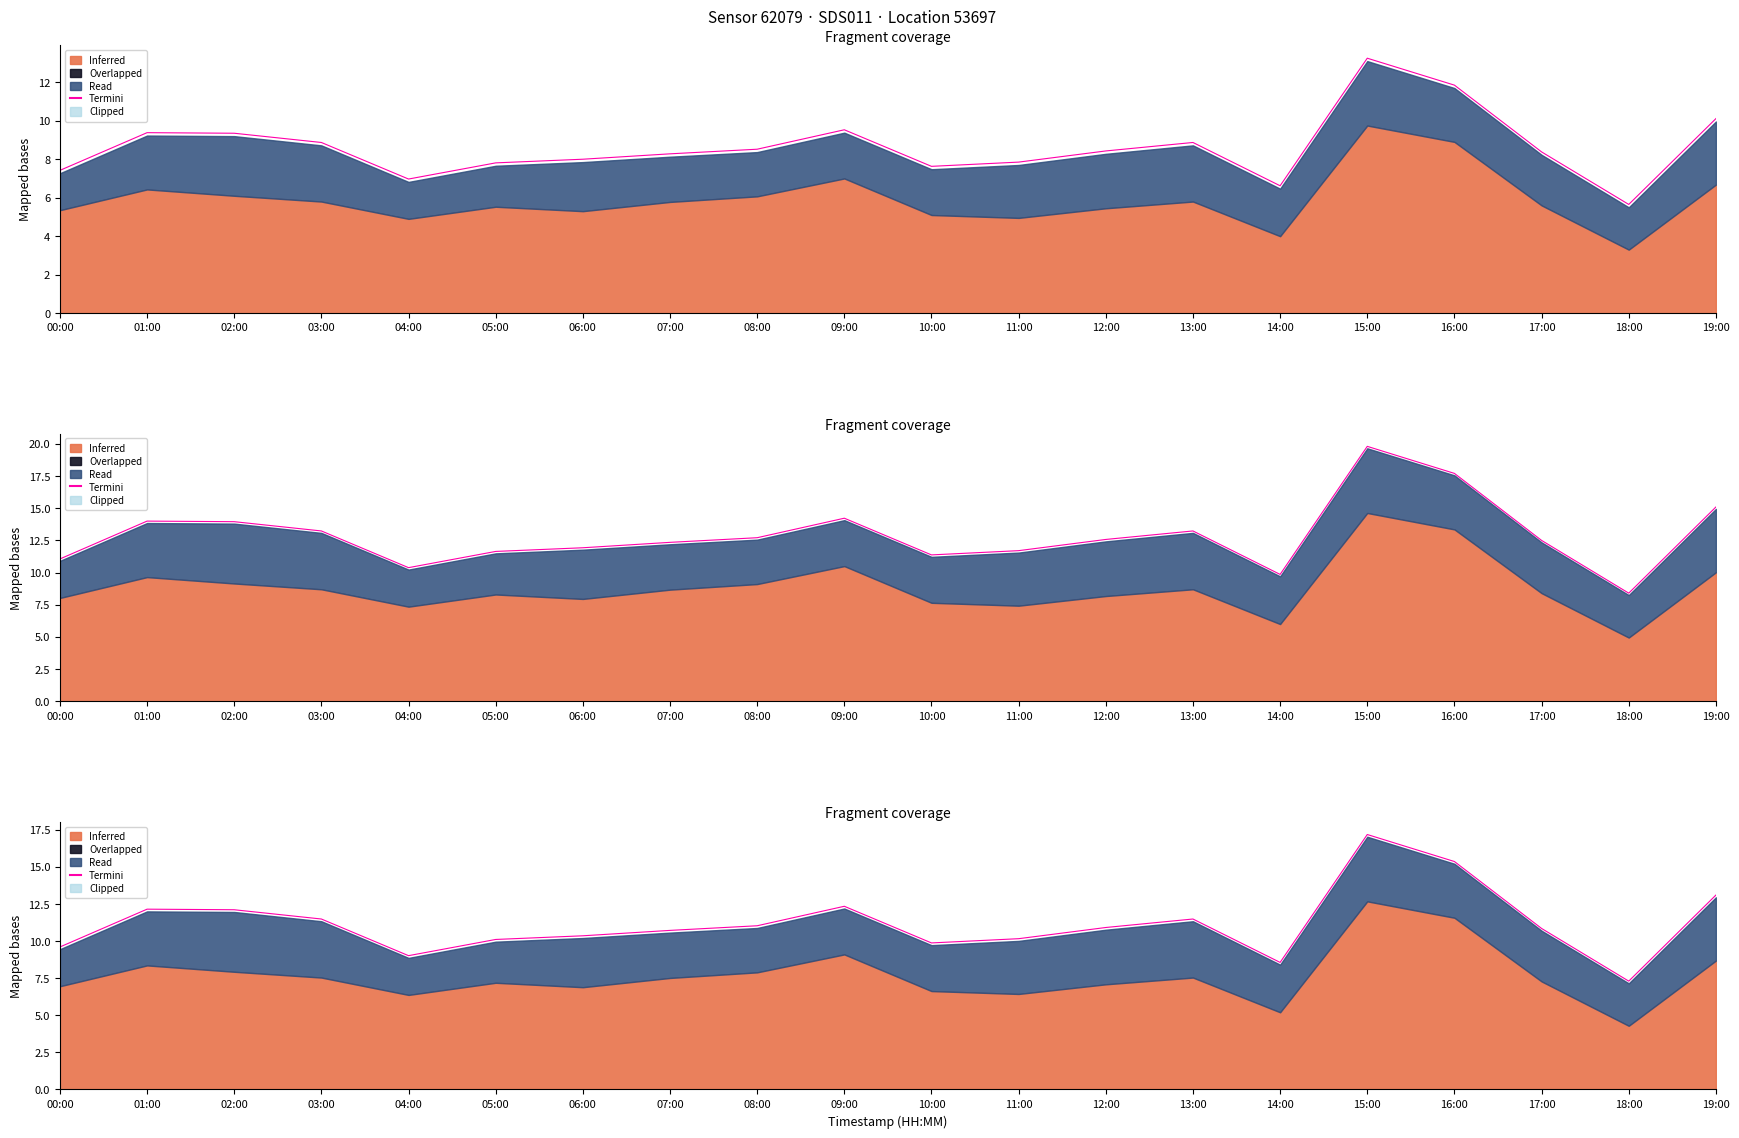

At which label is the value closest to 12?

02:00